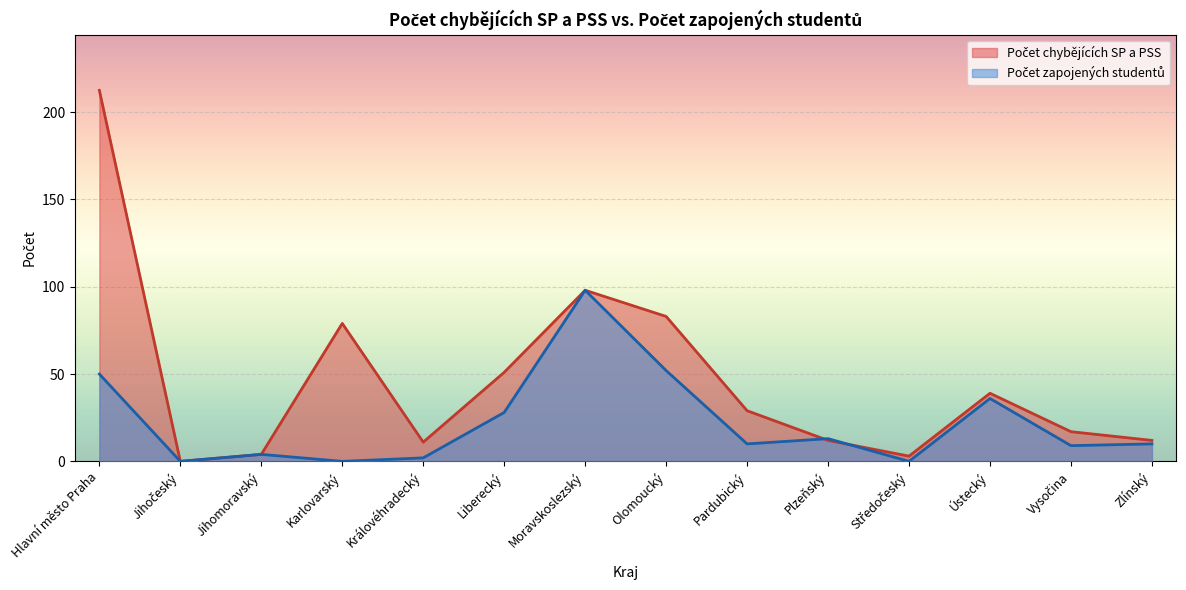

Is the value of Počet chybějících SP a PSS at Zlínský greater than the value of Počet zapojených studentů at Pardubický?

Yes